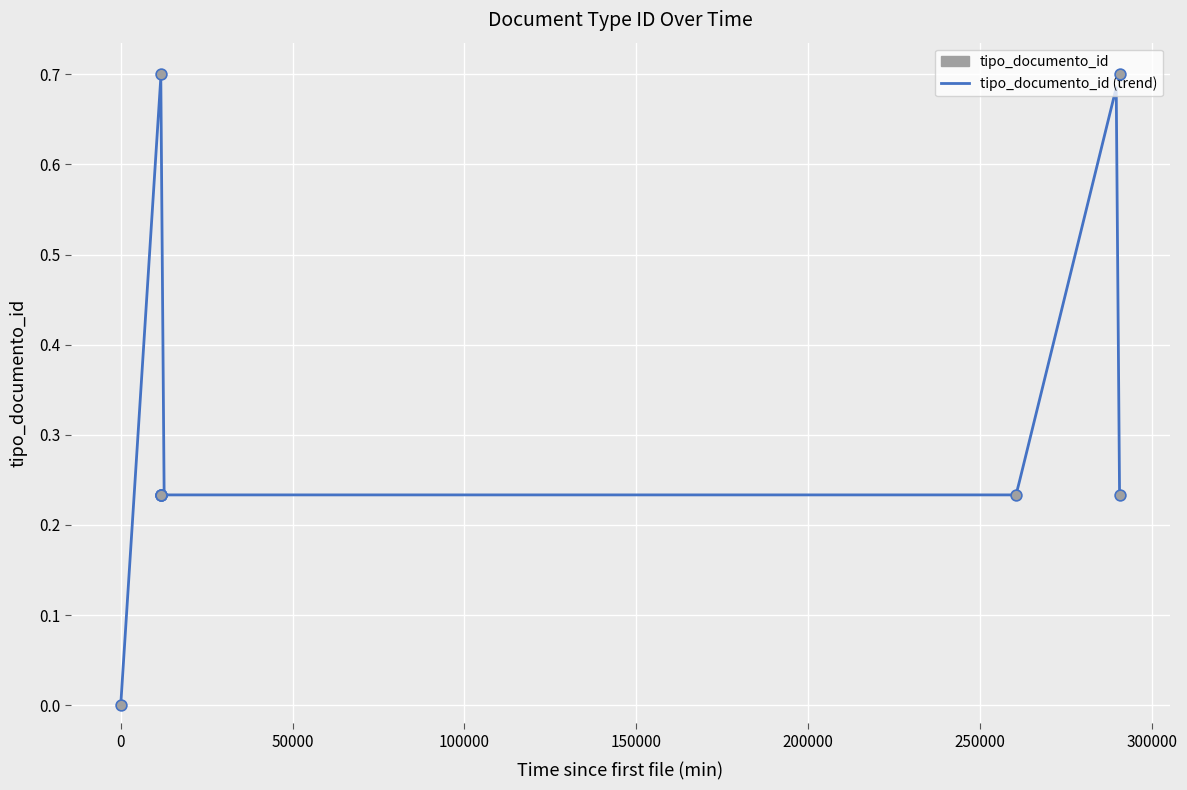

What is the change in value from 2014-12-18 18:47 to 2015-06-09 13:34?

-0.5